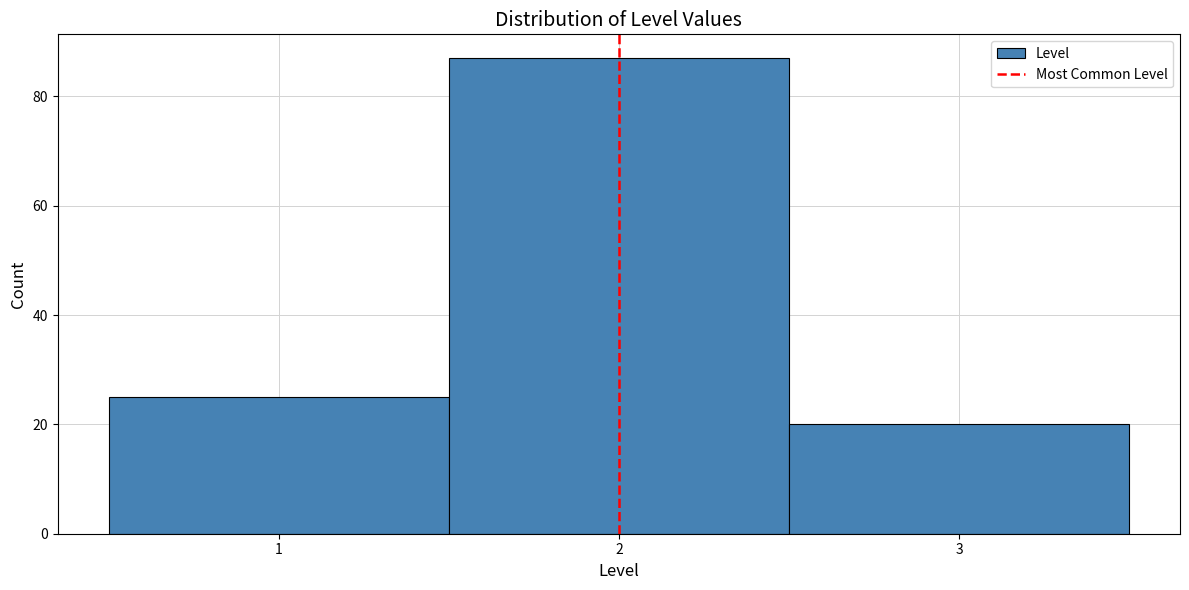

Which range on the x-axis has the tallest bar?

1.5 to 2.5